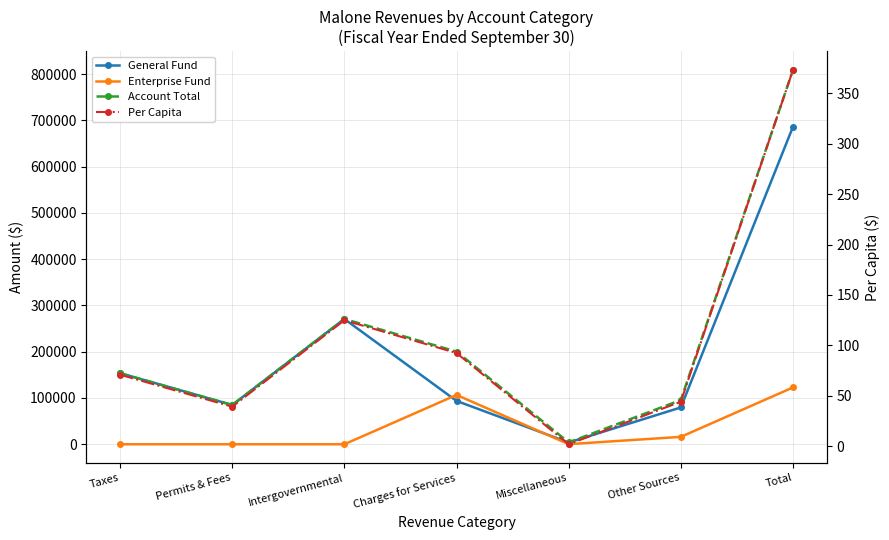

Reading left to right, extract all data points from this chart.

General Fund: 153576.0	84847.0	270710.0	93662.0	3781.0	79568.0	686144.0
Enterprise Fund: 0.0	0.0	0.0	106580.0	223.0	16000.0	122803.0
Account Total: 153576.0	84847.0	270710.0	200242.0	4024.0	95568.0	808967.0
Per Capita: 70.9	39.1	124.9	92.4	1.9	44.1	373.3